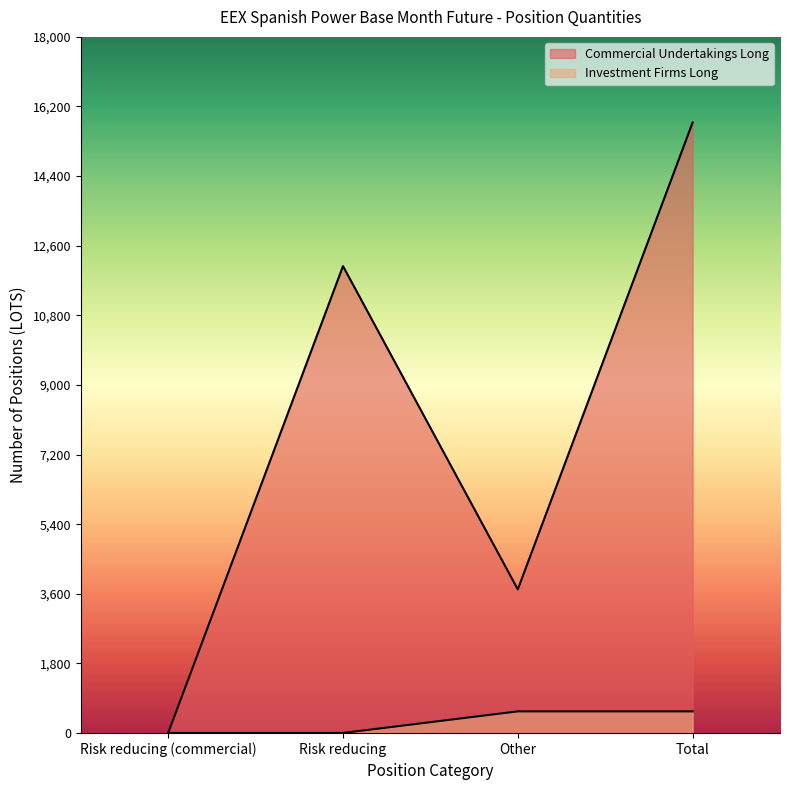

What is the sum of the Commercial Undertakings Long values at Other and Risk reducing?

15784.8